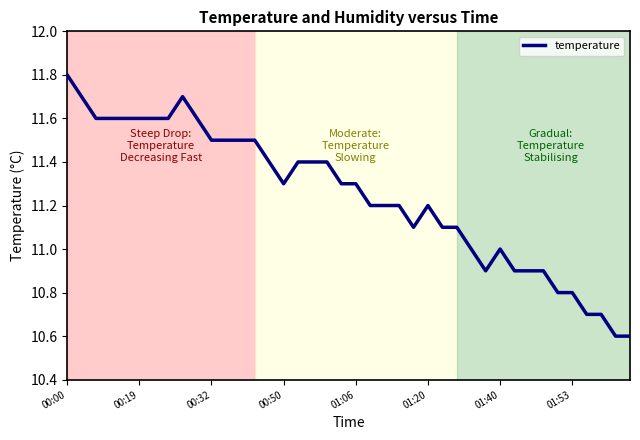

What is the smallest value displayed?

10.6